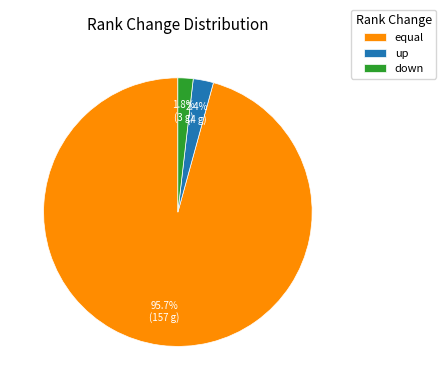

Which has a higher value, up or equal?

equal